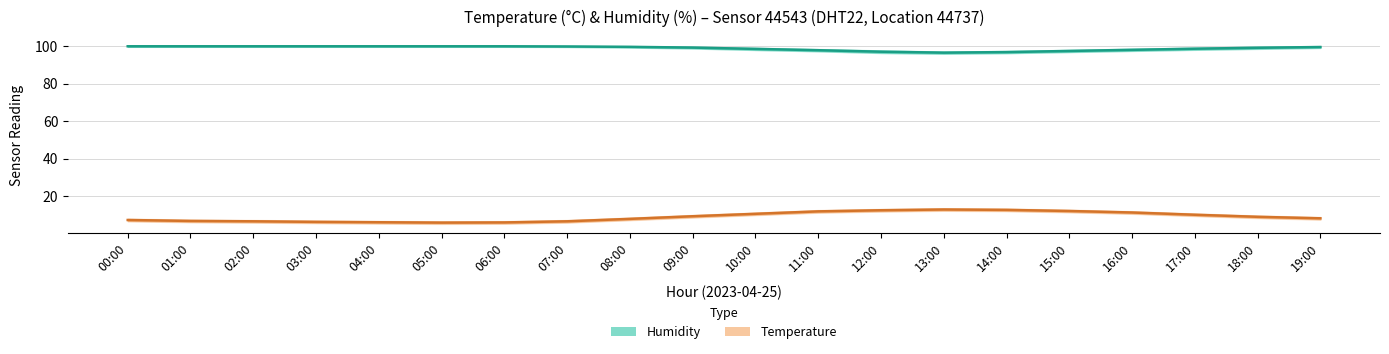

Rank the series by their average value, from highest to lowest.

humidity, temperature